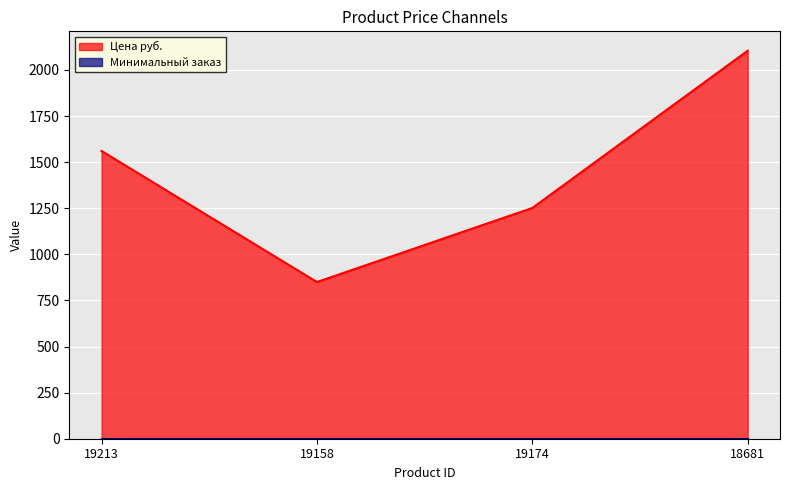

How many data points are less than 1560?

2